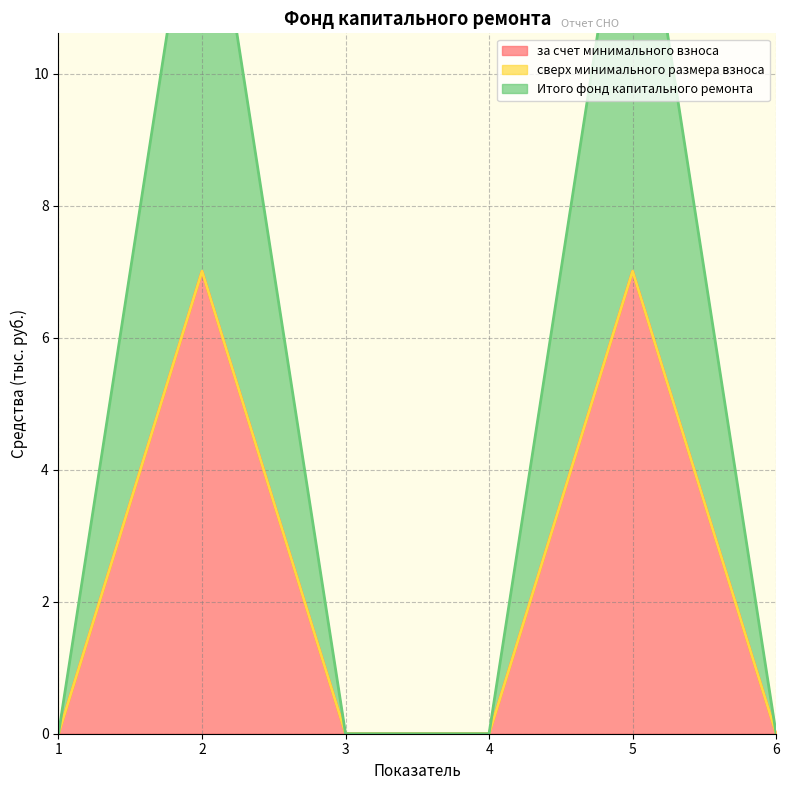

Between 1 and 5, which is larger?

5